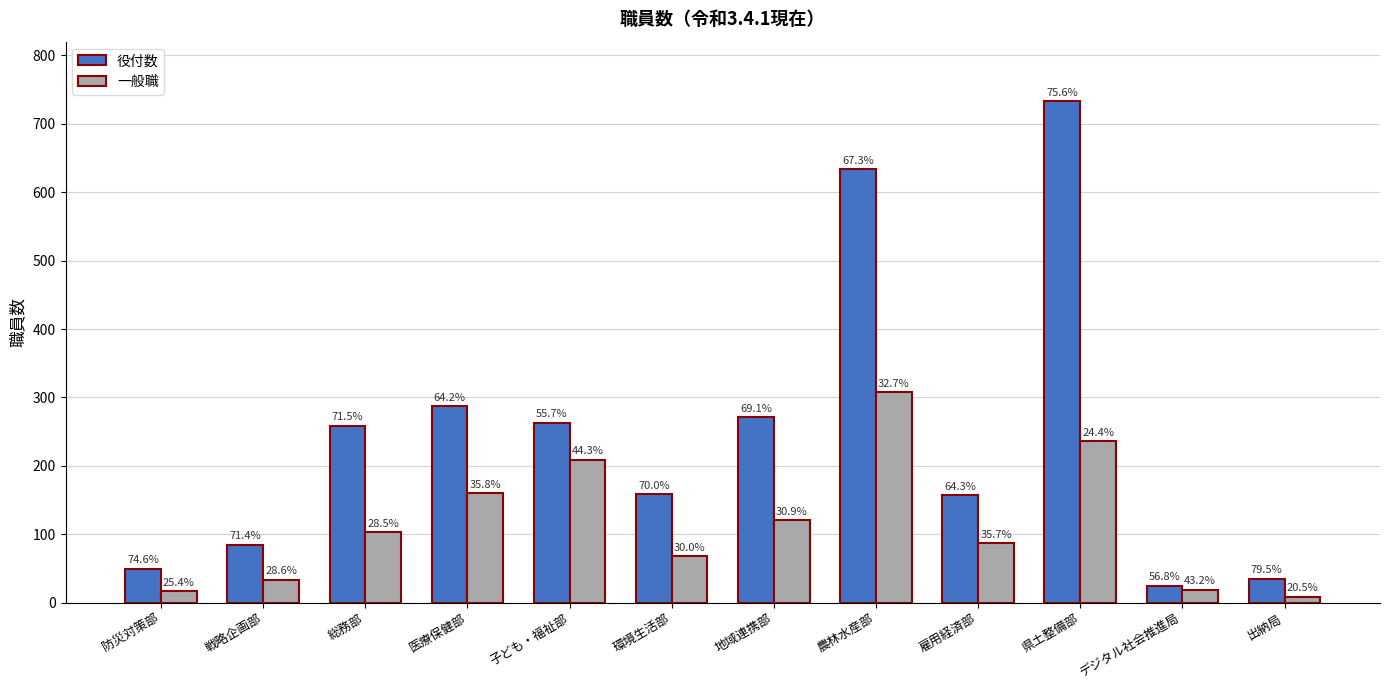

Does the chart contain stacked bars?

No